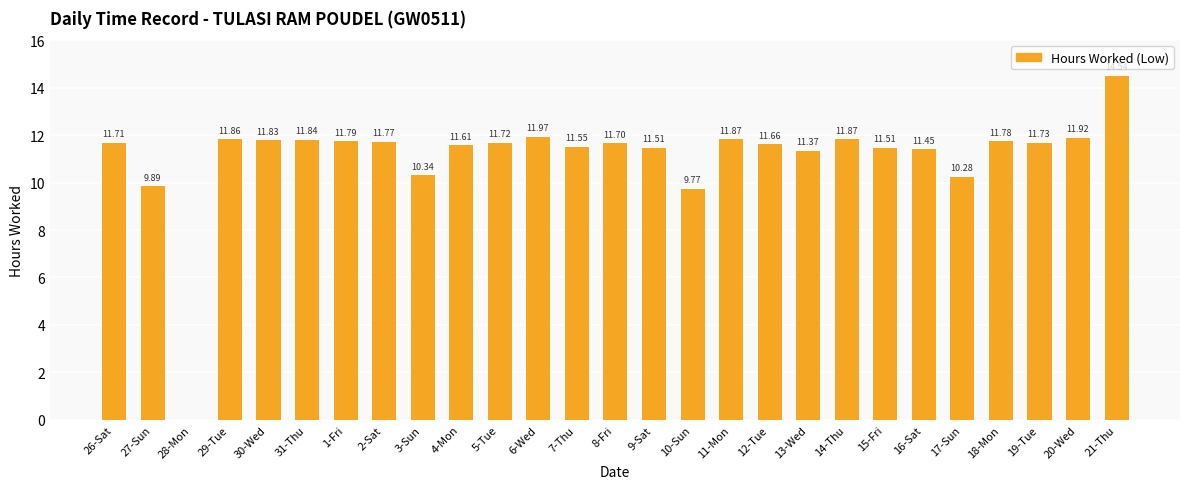

The value at 18-Mon is 19.9. True or false?

False